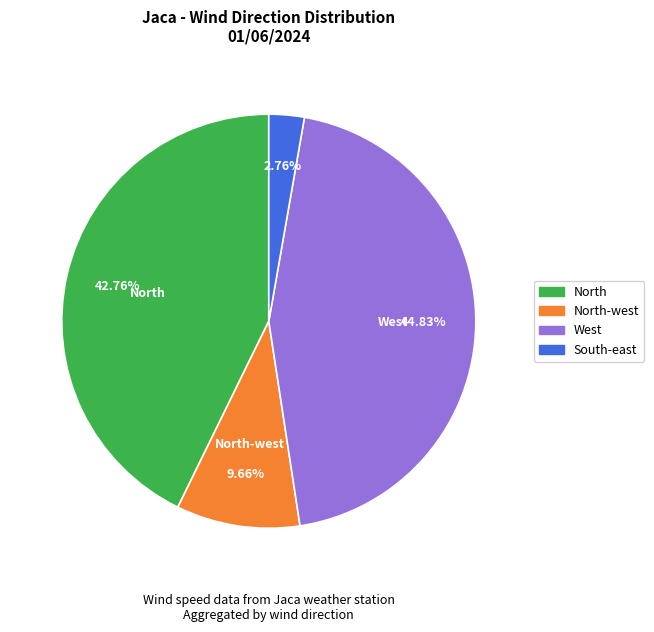

Is there a majority slice in this chart?

No